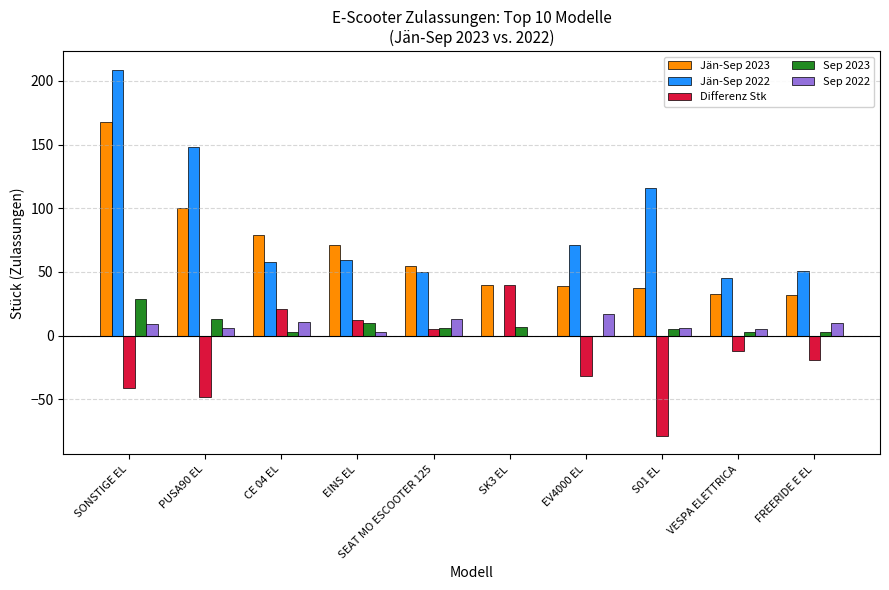

Which category has the highest value in the Sep 2022 series?

EV4000 EL